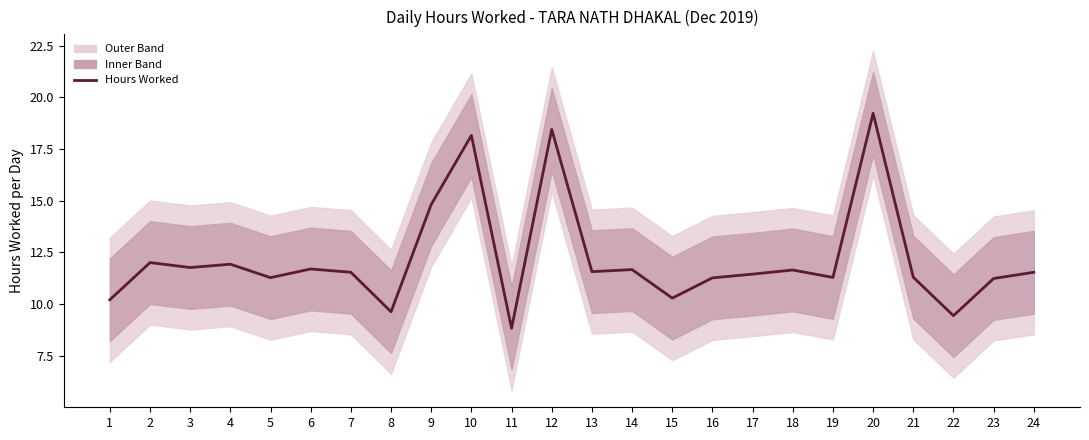

Approximately how many times larger is the value at 12 compared to 11?

2.1